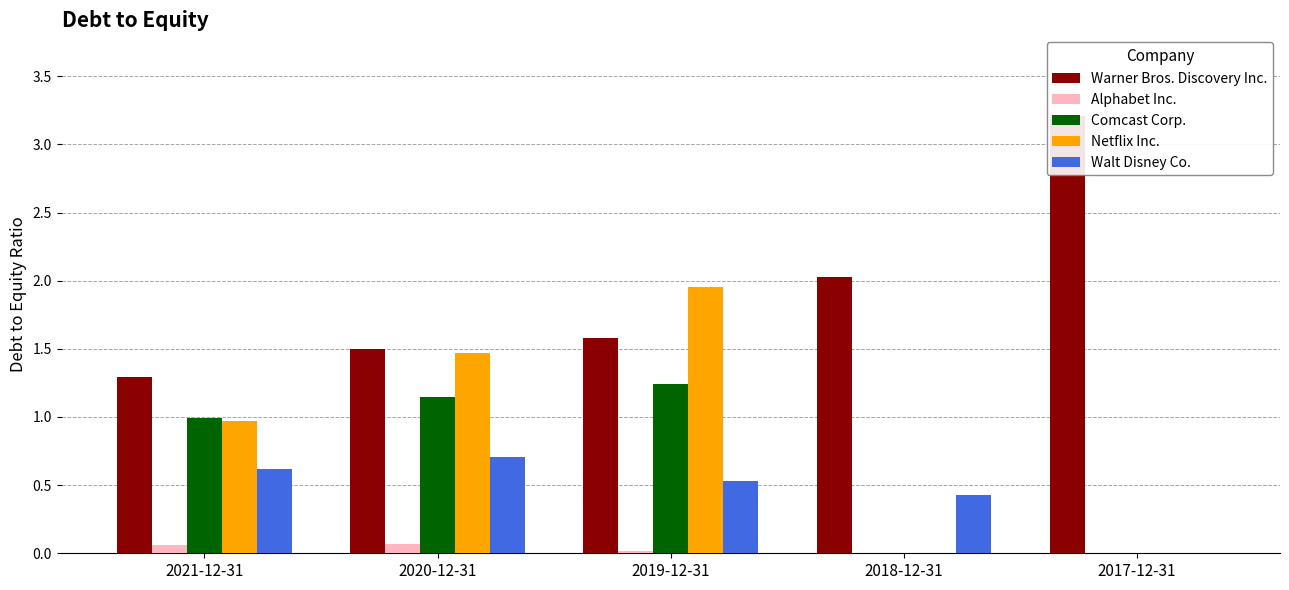

Reading left to right, what are all the values shown in this chart?

Warner Bros. Discovery Inc.: 2021-12-31=1.3	2020-12-31=1.5	2019-12-31=1.6	2018-12-31=2.0	2017-12-31=3.2
Alphabet Inc.: 2021-12-31=0.1	2020-12-31=0.1	2019-12-31=0.0	2018-12-31=0.0	2017-12-31=0.0
Comcast Corp.: 2021-12-31=1.0	2020-12-31=1.1	2019-12-31=1.2	2018-12-31=0.0	2017-12-31=0.0
Netflix Inc.: 2021-12-31=1.0	2020-12-31=1.5	2019-12-31=1.9	2018-12-31=0.0	2017-12-31=0.0
Walt Disney Co.: 2021-12-31=0.6	2020-12-31=0.7	2019-12-31=0.5	2018-12-31=0.4	2017-12-31=0.0